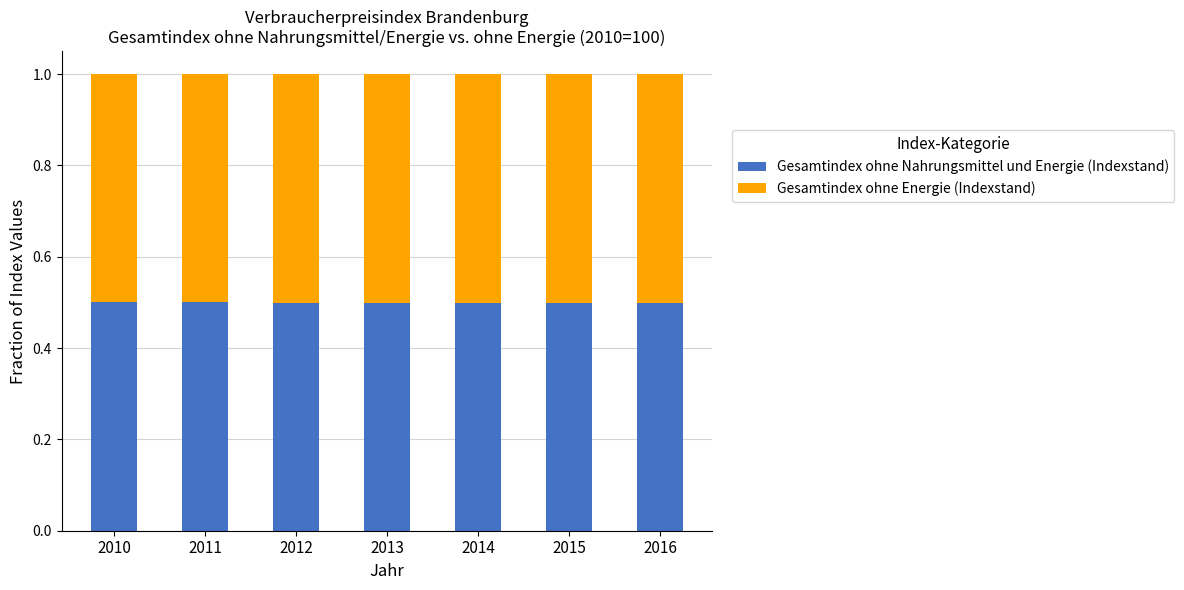

What is the sum of the Gesamtindex ohne Nahrungsmittel und Energie (Indexstand) values at 2010 and 2011?

1.0